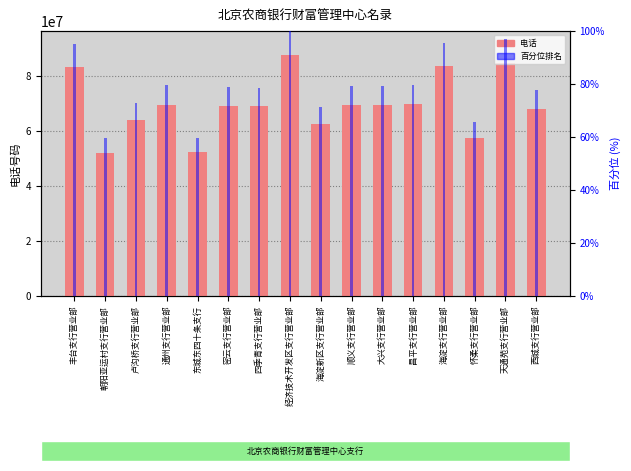

How many bars are there in each group?

2